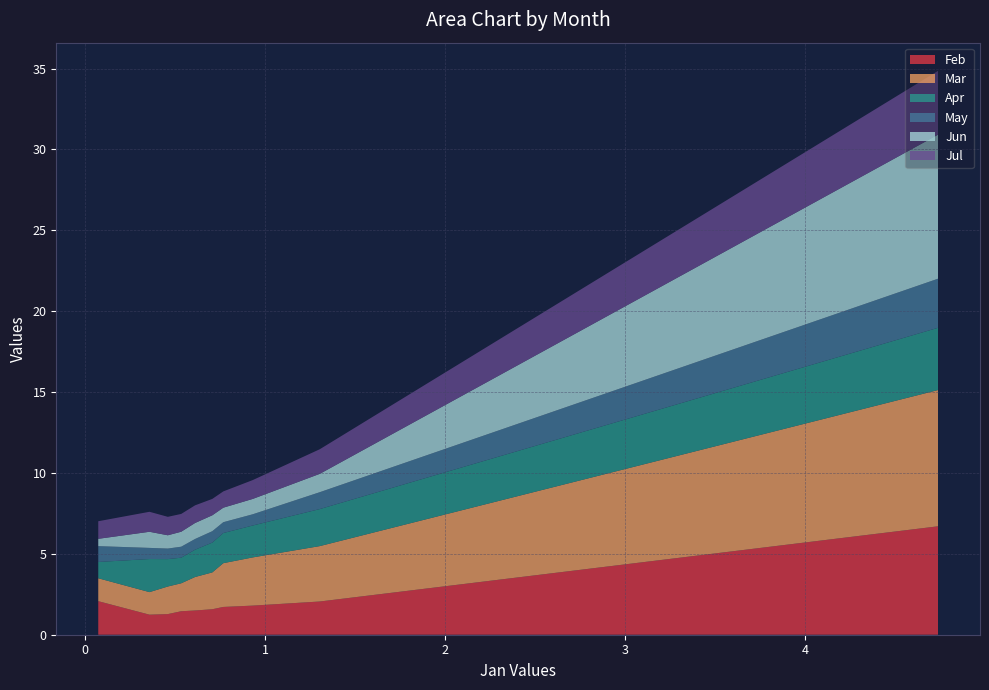

Reading left to right, list all the values displayed in this chart.

Feb: pct05=6.7	pct15=2.1	pct25=1.8	pct35=1.7	pct45=1.6	pct55=1.5	pct65=1.5	pct75=1.3	pct85=1.2	pct95=2.1
Mar: pct05=8.4	pct15=3.4	pct25=3.0	pct35=2.7	pct45=2.3	pct55=2.1	pct65=1.7	pct75=1.7	pct85=1.4	pct95=1.4
Apr: pct05=3.8	pct15=2.3	pct25=2.0	pct35=1.9	pct45=1.8	pct55=1.7	pct65=1.6	pct75=1.7	pct85=2.0	pct95=1.0
May: pct05=3.0	pct15=1.0	pct25=0.7	pct35=0.7	pct45=0.7	pct55=0.7	pct65=0.7	pct75=0.7	pct85=0.7	pct95=1.0
Jun: pct05=8.9	pct15=1.1	pct25=0.9	pct35=0.9	pct45=1.0	pct55=1.0	pct65=0.9	pct75=0.8	pct85=1.0	pct95=0.5
Jul: pct05=3.9	pct15=1.5	pct25=1.2	pct35=1.0	pct45=1.0	pct55=1.1	pct65=1.1	pct75=1.1	pct85=1.2	pct95=1.1